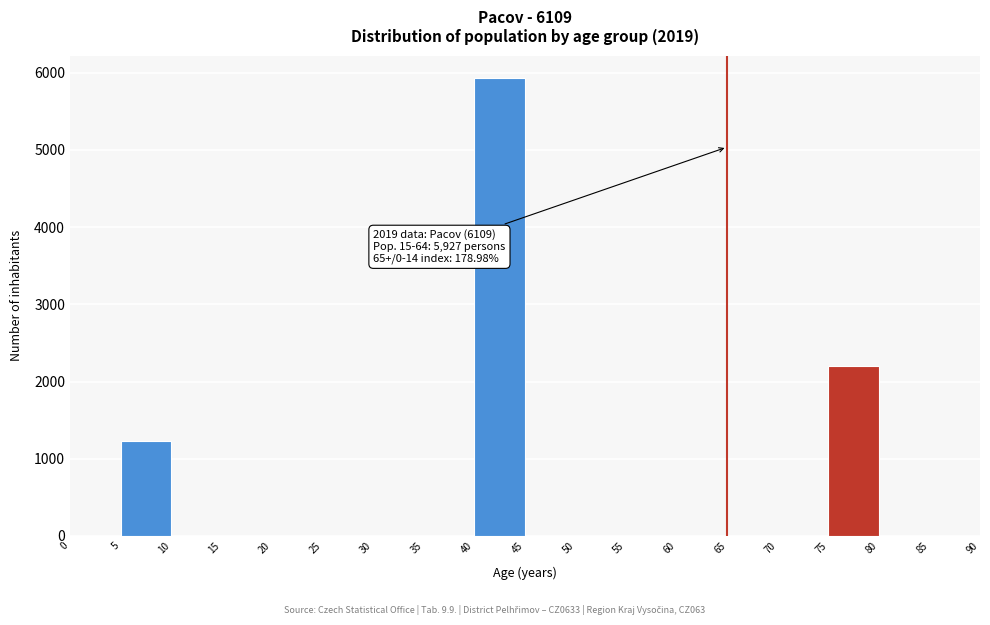

Which range on the x-axis has the tallest bar?

40 to 45